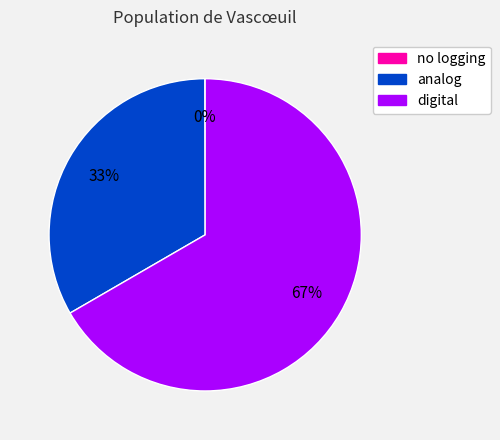

Is the sum of digital and analog greater than half?

Yes